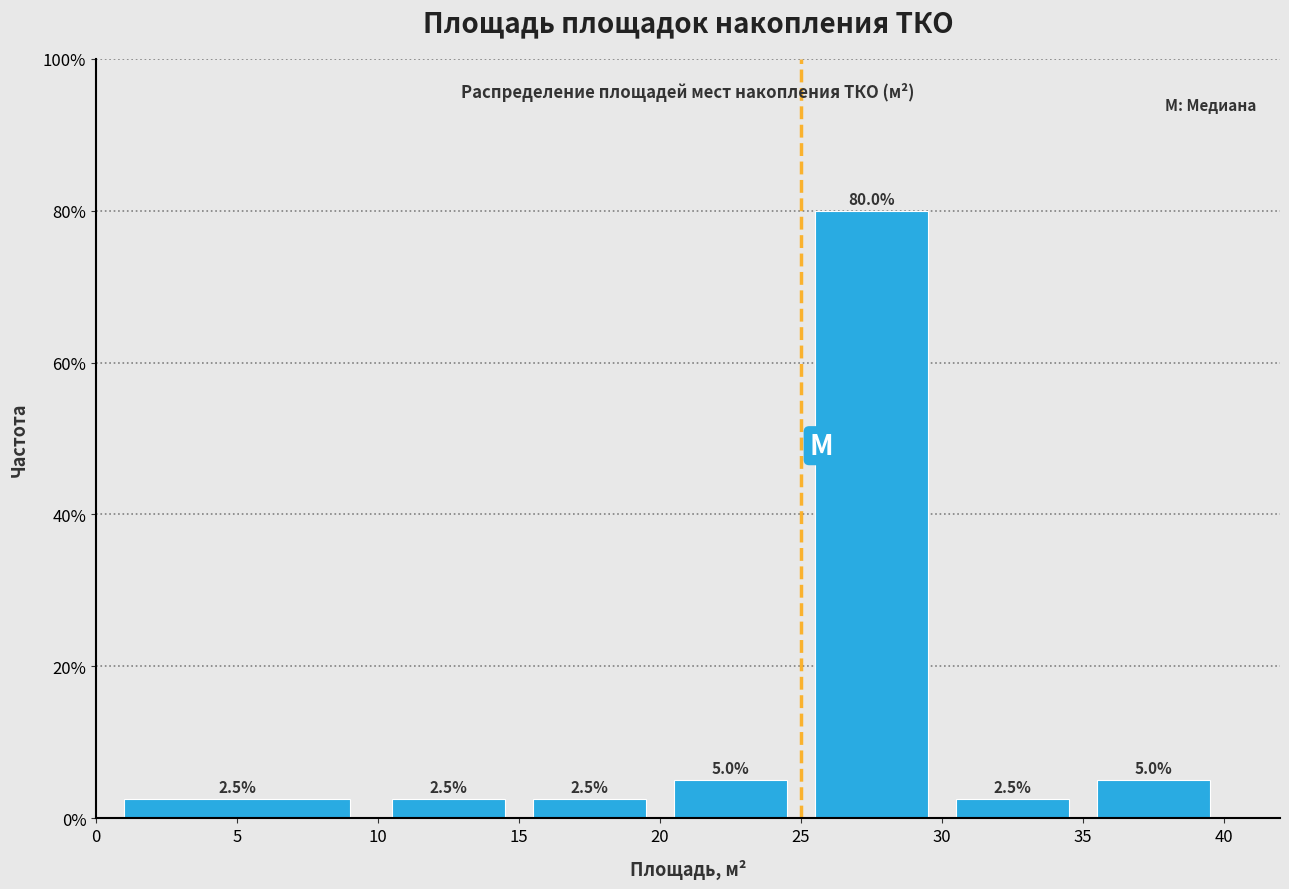

Reading left to right, list every bar in this chart as the range it spans on the x-axis followed by its height.

0 to 10: 2.5
10 to 15: 2.5
15 to 20: 2.5
20 to 25: 5.0
25 to 30: 80.0
30 to 35: 2.5
35 to 40: 5.0